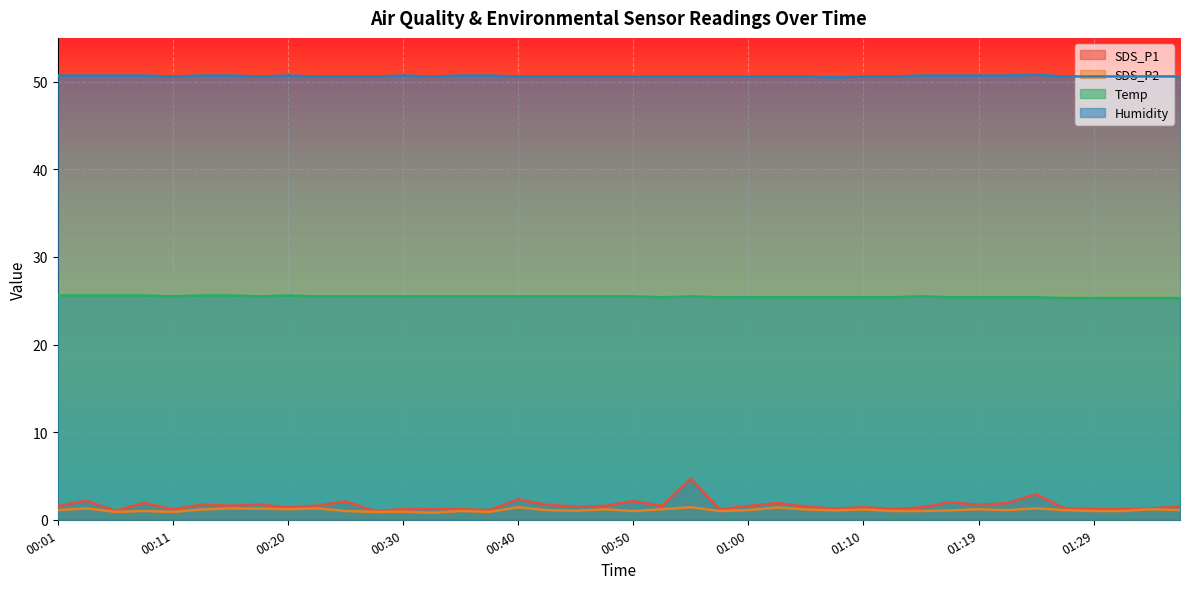

What position from the left is 00:01?

1